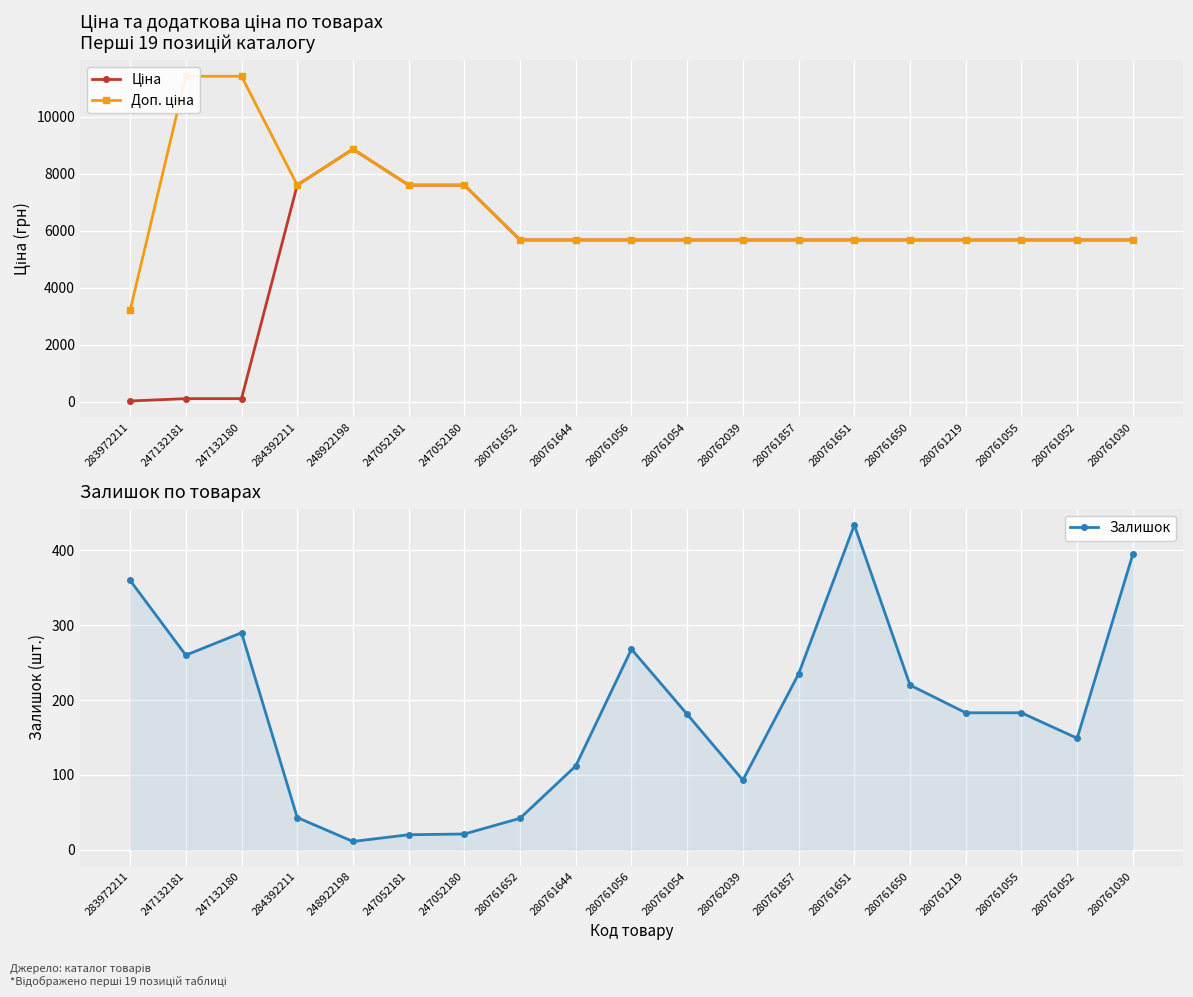

How many data points does each series have?

19